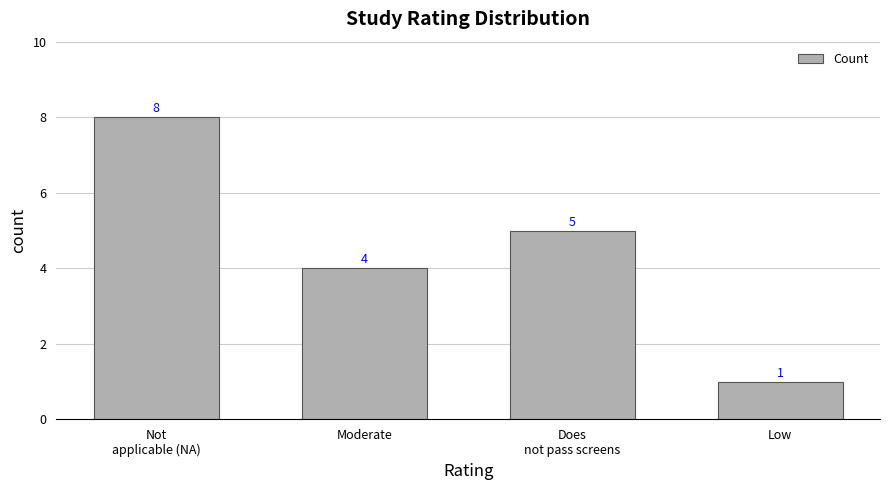

How many bars are there in total?

4